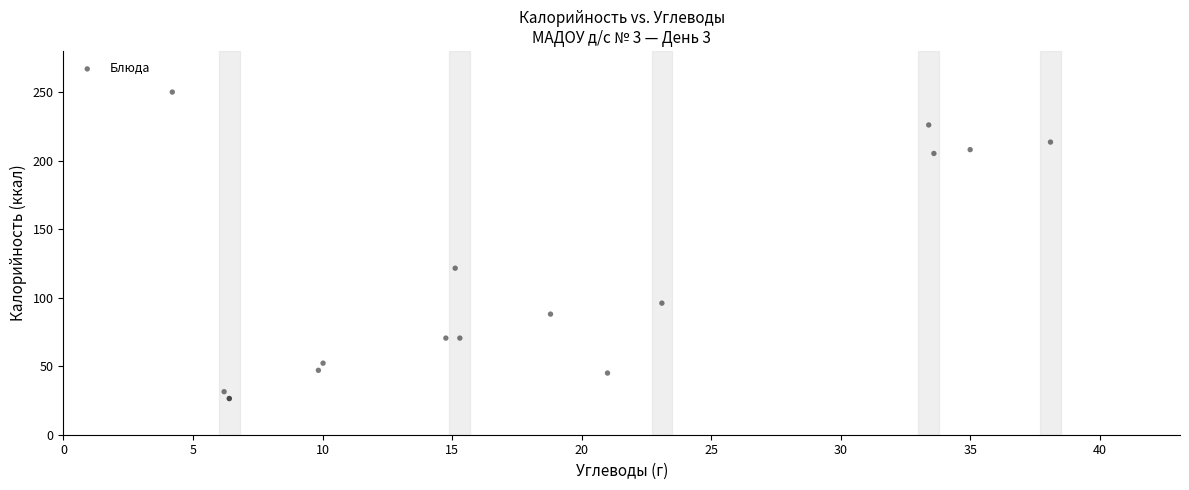

What Y value in the scatter plot is closest to 138?

121.5